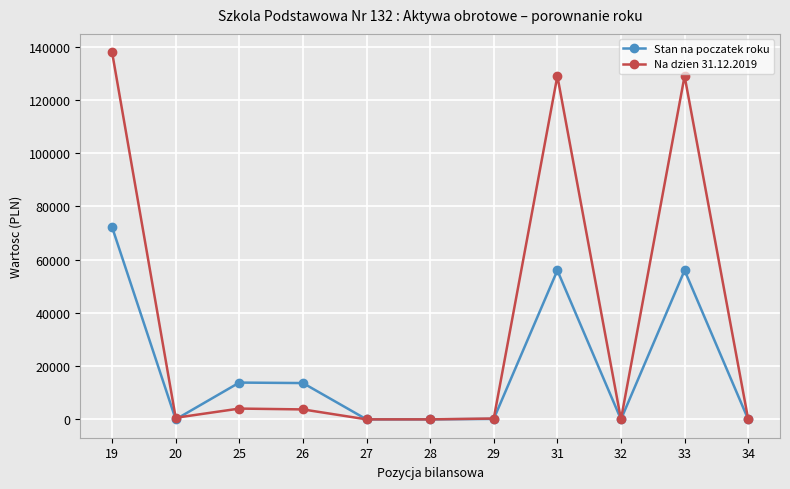

The value of Stan na poczatek roku at 28 is -42387.9. True or false?

False